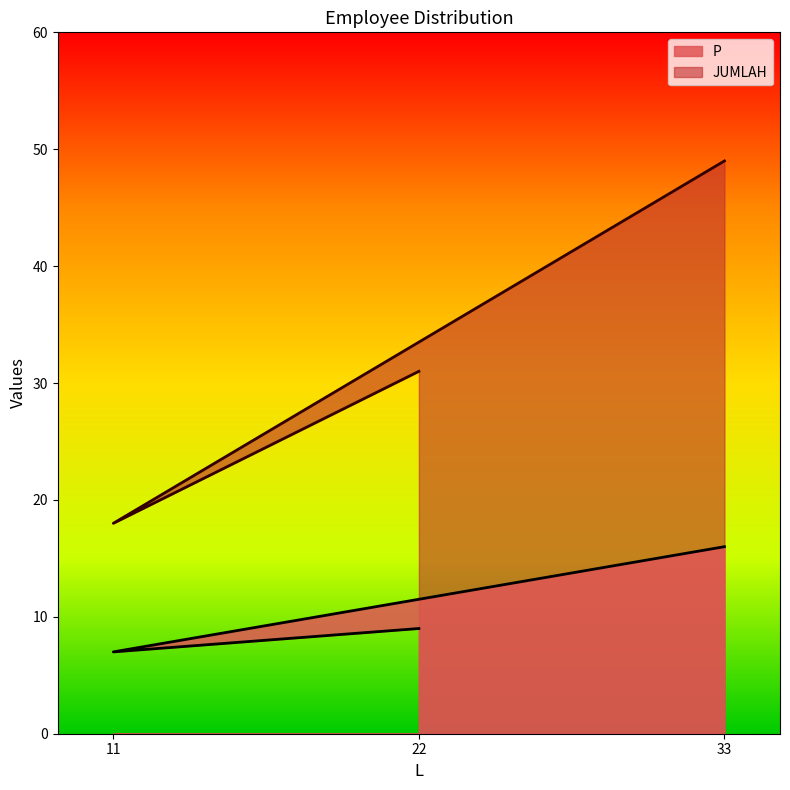

What is the difference between the maximum and minimum values in the JUMLAH series?

31